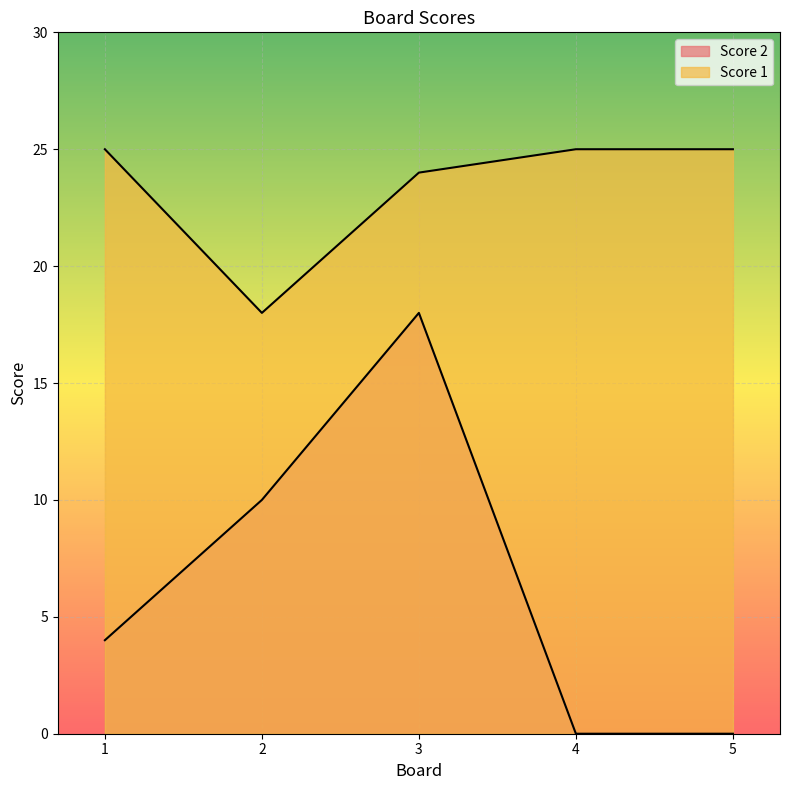

Is it true that Score 2 equals 10 at 2?

True